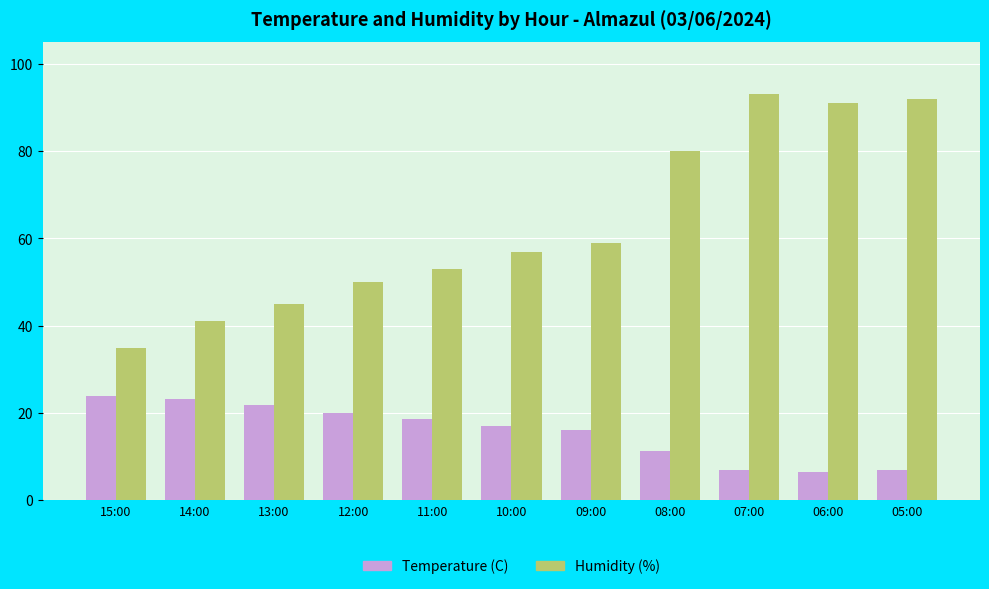

What are all the series names shown in the legend?

Temperature (C), Humidity (%)